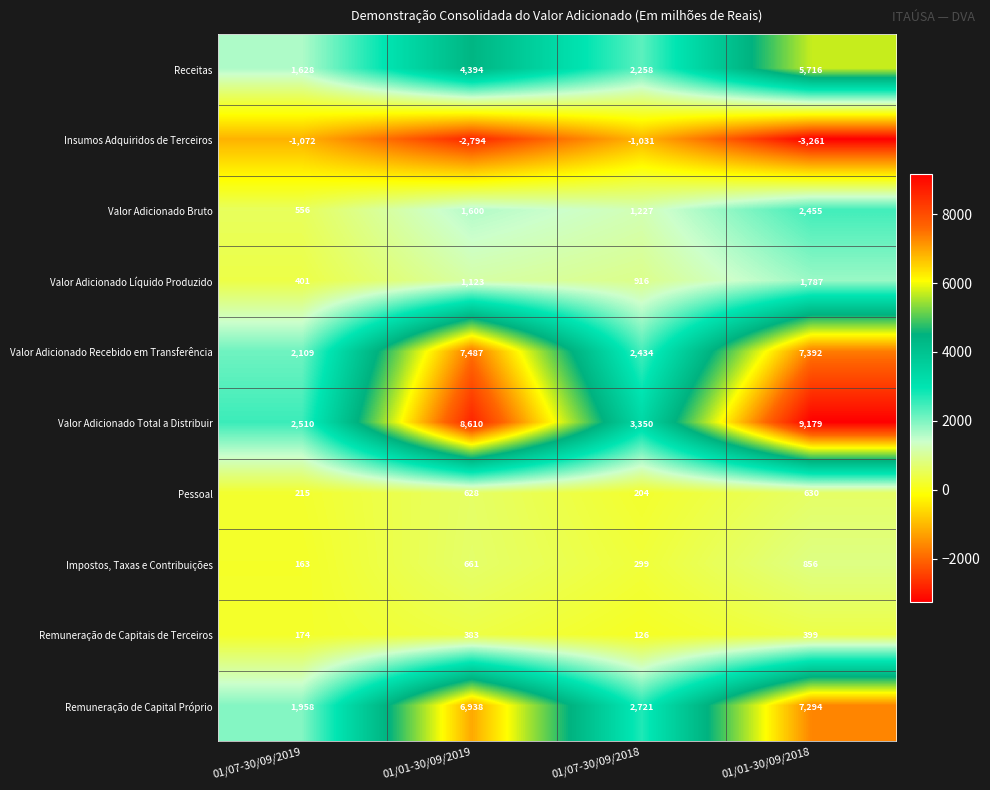

Which series has the largest total across all categories?

Valor Adicionado Total a Distribuir